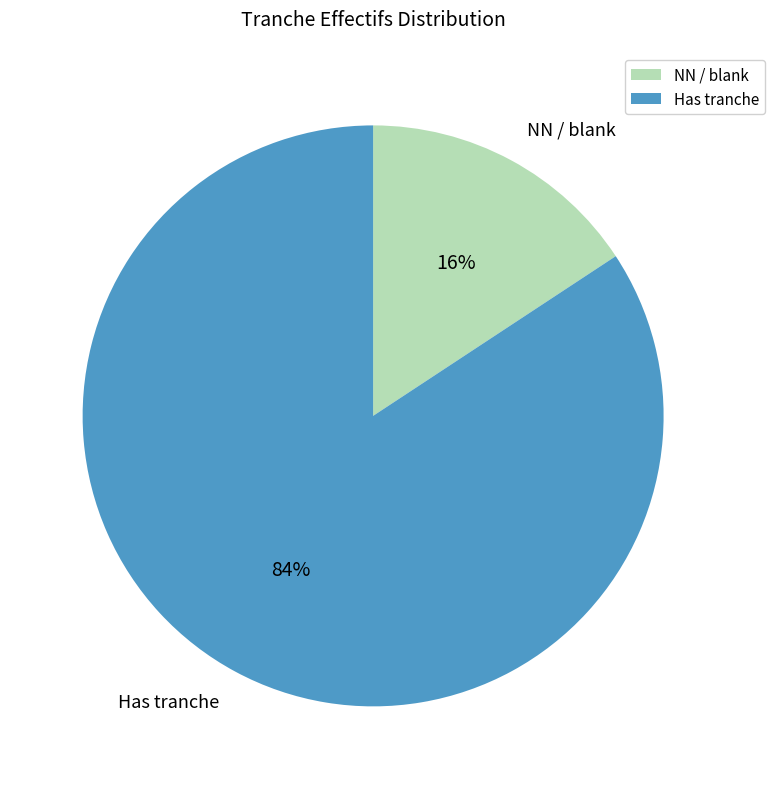

Which has a higher value, NN / blank or Has tranche?

Has tranche